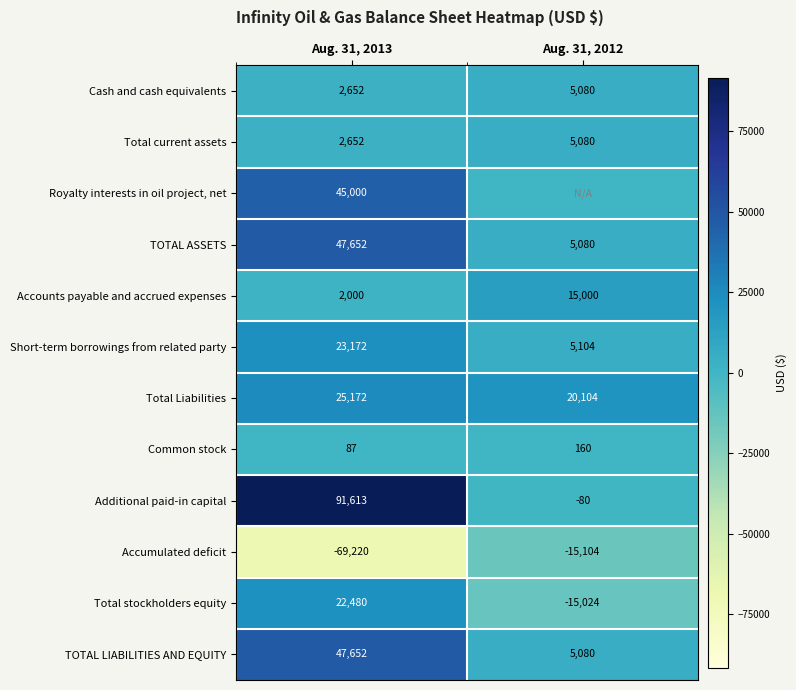

How many data points in Total stockholders equity are less than 22480?

1